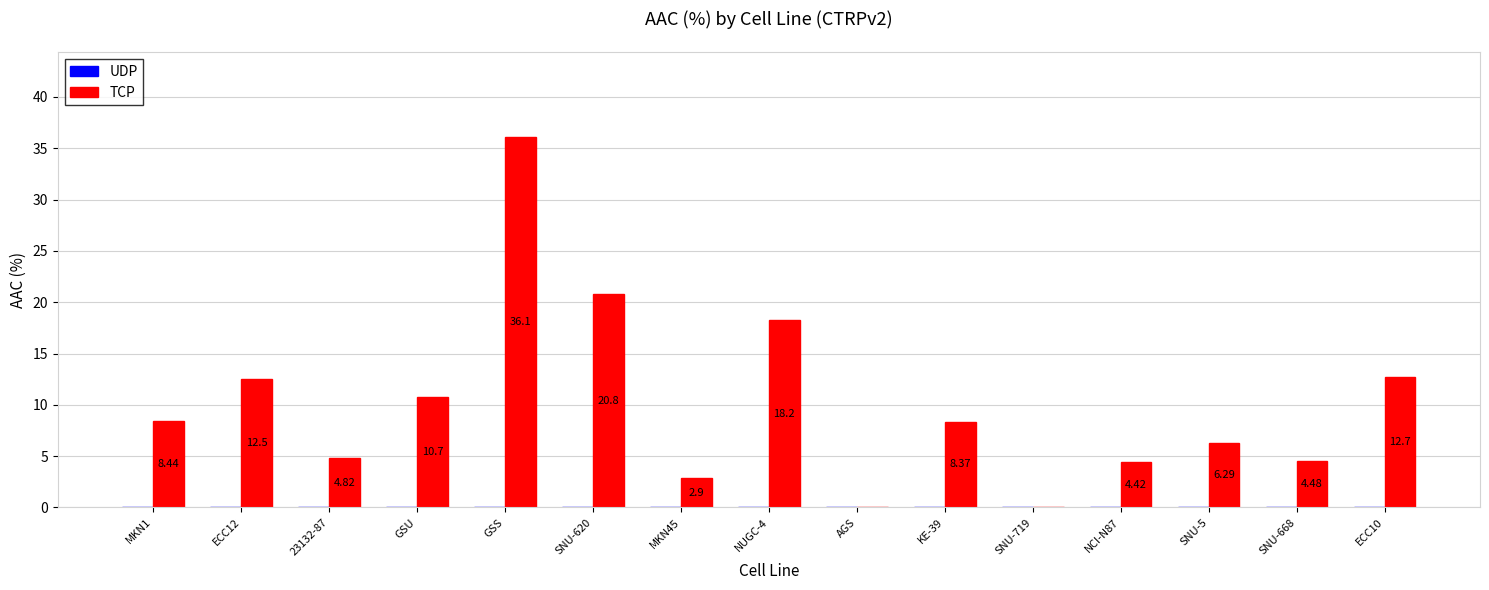

What is the change in value from ECC12 to SNU-620?

+8.3